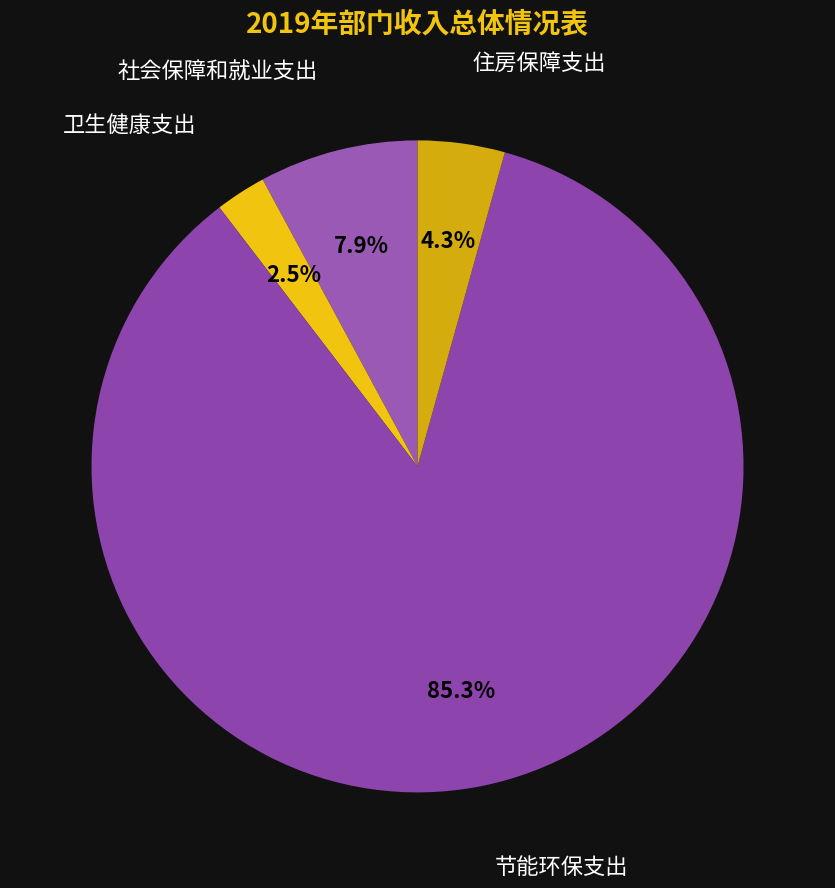

How many slices are in this pie chart?

4